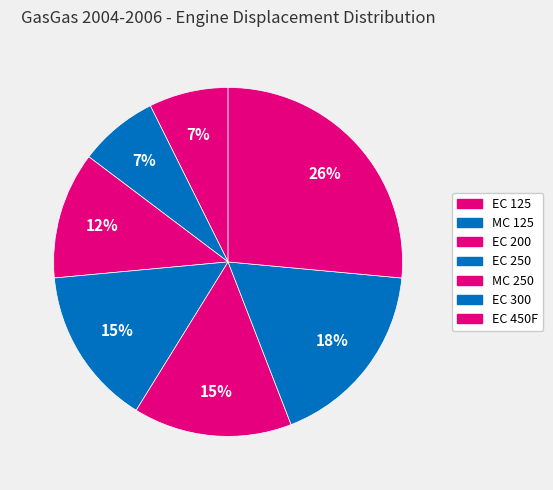

Is EC 450F the majority of the pie?

No